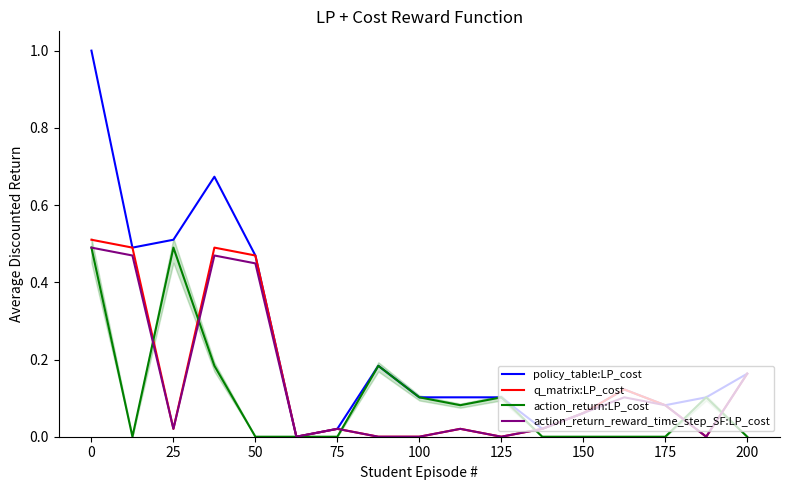

Reading left to right, what are all the values shown in this chart?

policy_table:LP_cost: 1.0	0.5	0.5	0.7	0.5	0.0	0.0	0.2	0.1	0.1	0.1	0.0	0.1	0.1	0.1	0.1	0.2
q_matrix:LP_cost: 0.5	0.5	0.0	0.5	0.5	0.0	0.0	0.0	0.0	0.0	0.0	0.0	0.1	0.1	0.1	0.0	0.2
action_return:LP_cost: 0.5	0.0	0.5	0.2	0.0	0.0	0.0	0.2	0.1	0.1	0.1	0.0	0.0	0.0	0.0	0.1	0.0
action_return_reward_time_step_SF:LP_cost: 0.5	0.5	0.0	0.5	0.4	0.0	0.0	0.0	0.0	0.0	0.0	0.0	0.1	0.1	0.1	0.0	0.2